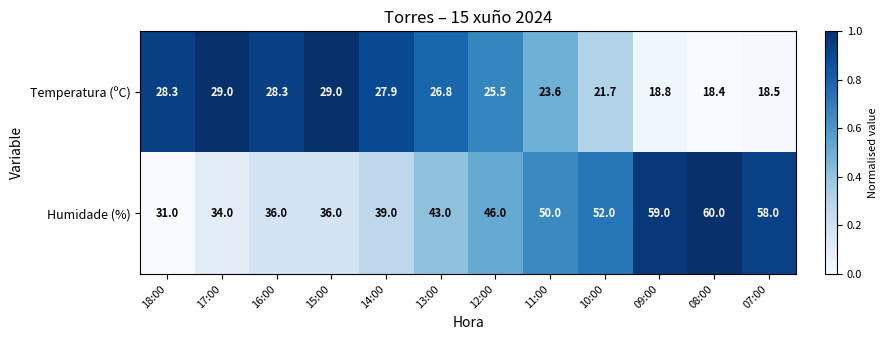

Reading left to right, list all the values displayed in this chart.

Temperatura (ºC): 28.3	29.0	28.3	29.0	27.9	26.8	25.5	23.6	21.7	18.8	18.4	18.5
Humidade (%): 31.0	34.0	36.0	36.0	39.0	43.0	46.0	50.0	52.0	59.0	60.0	58.0